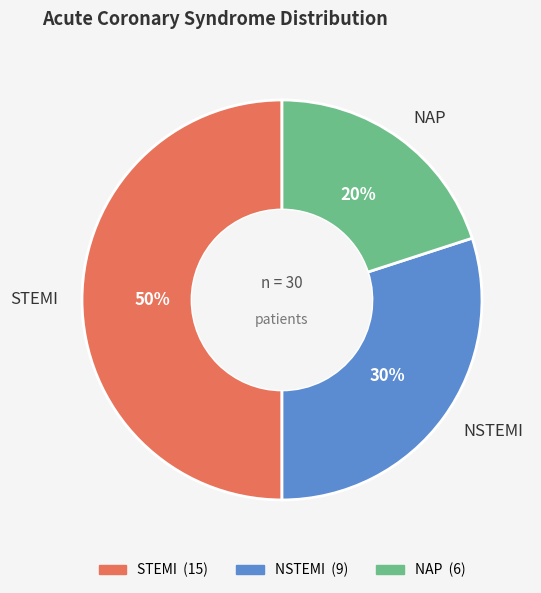

What is the smallest slice in the pie chart?

NAP